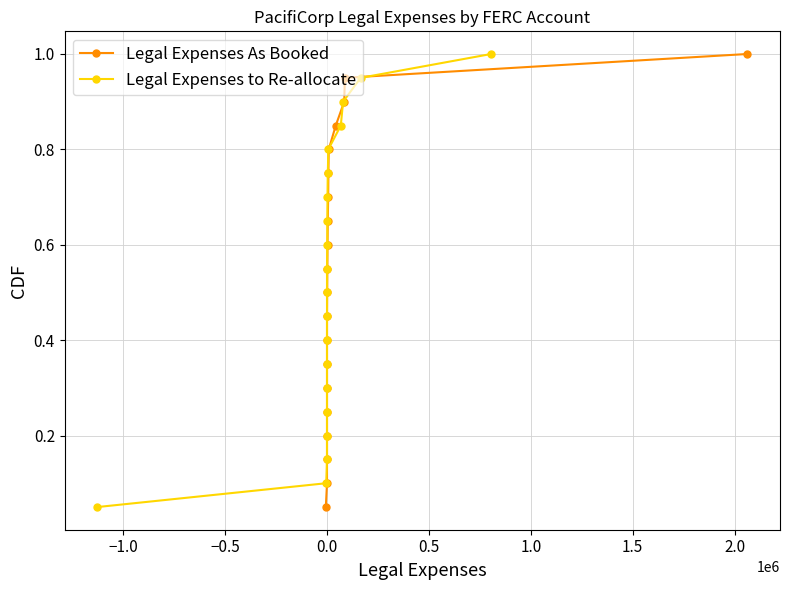

Is it true that Legal Expenses to Re-allocate equals 0.7 at 0.0?

False